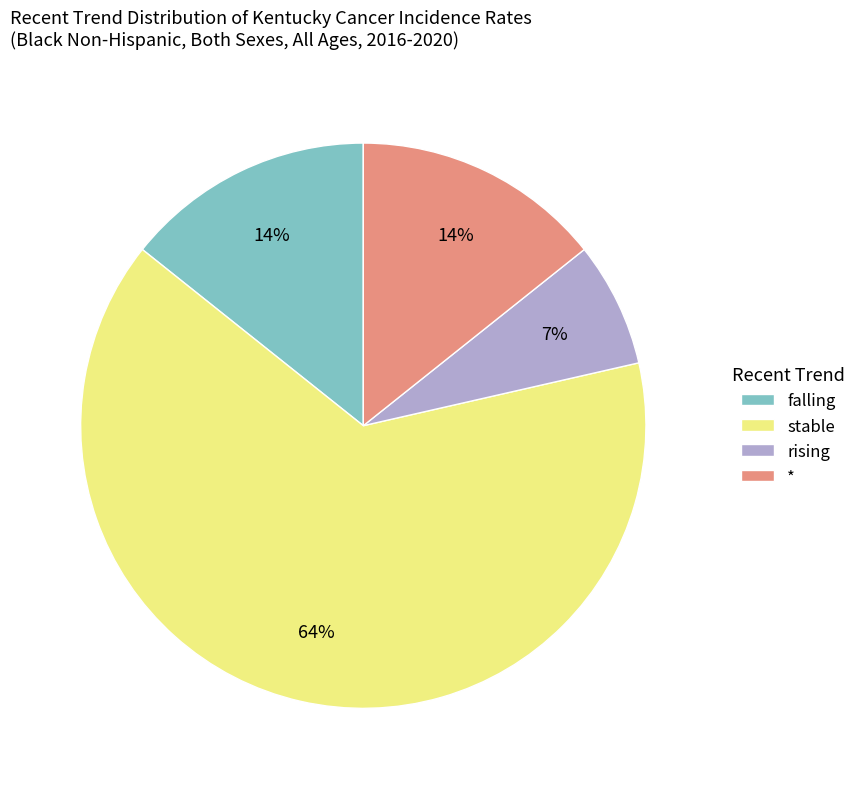

To the nearest percent, what percentage of the pie is *?

14%